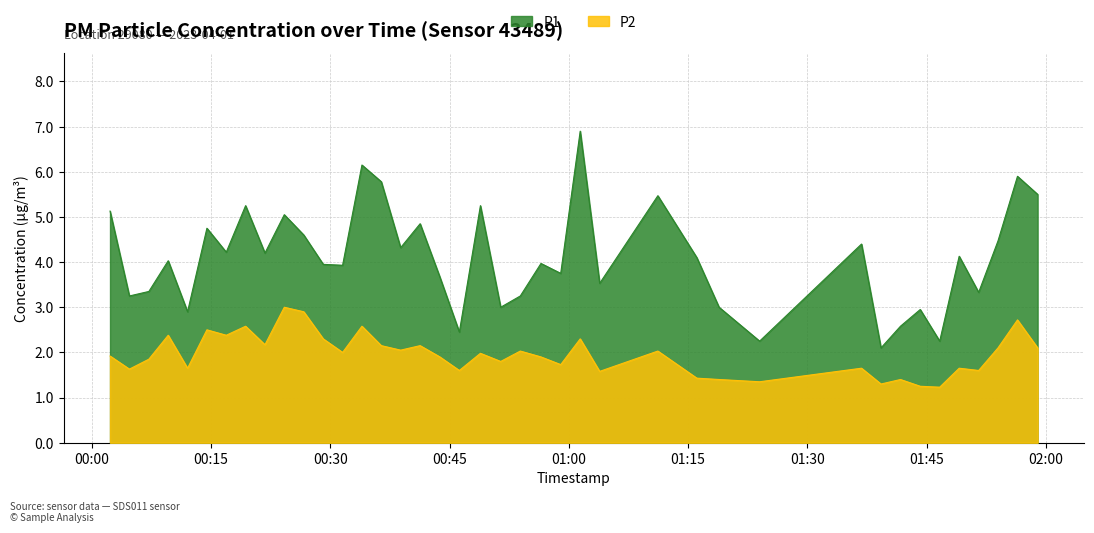

Which series has the widest spread of values?

P1